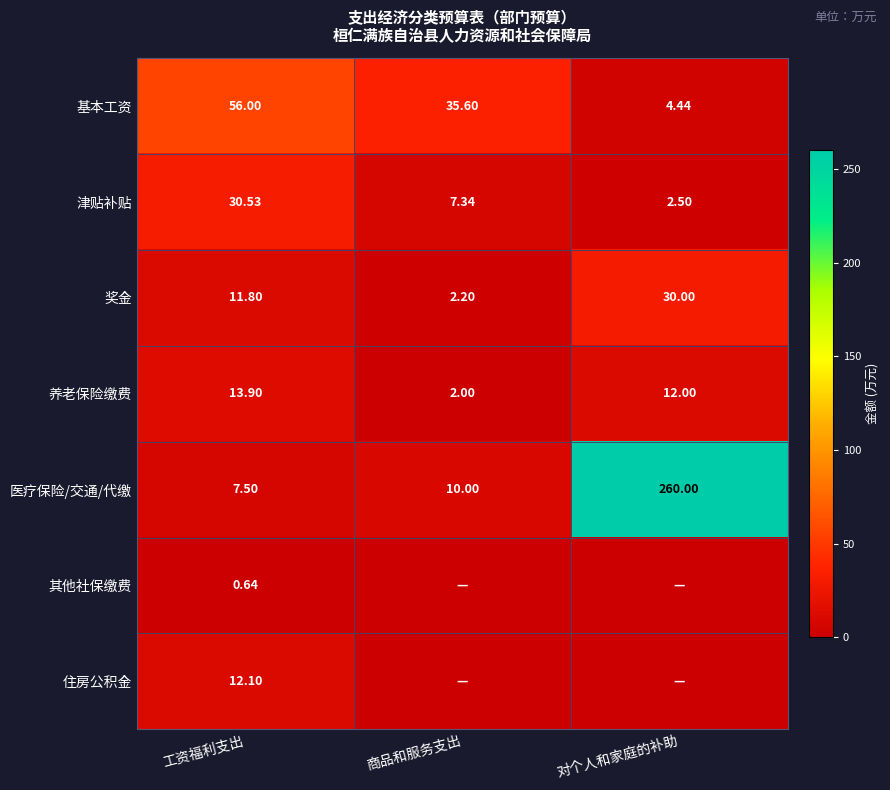

How many data points does each series have?

3